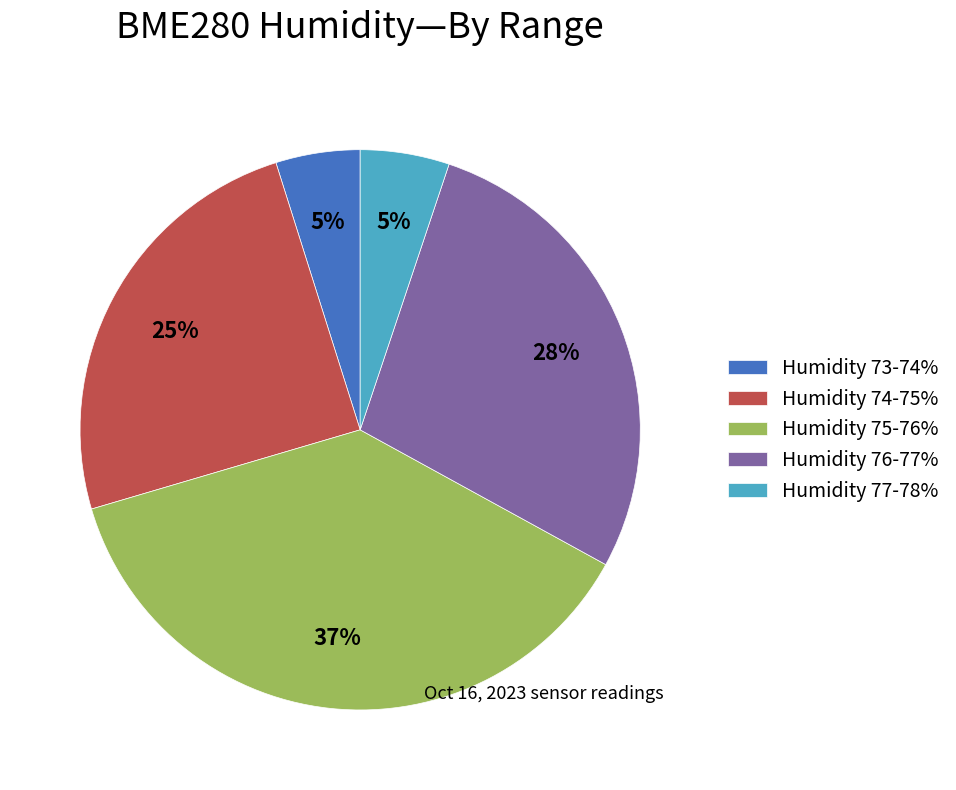

Is the sum of Humidity 77-78% and Humidity 76-77% greater than half?

No